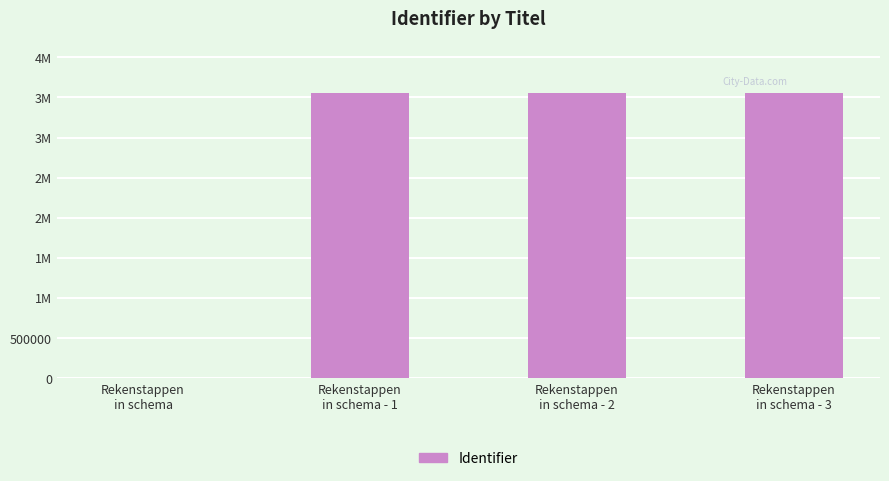

Are the bars horizontal?

No